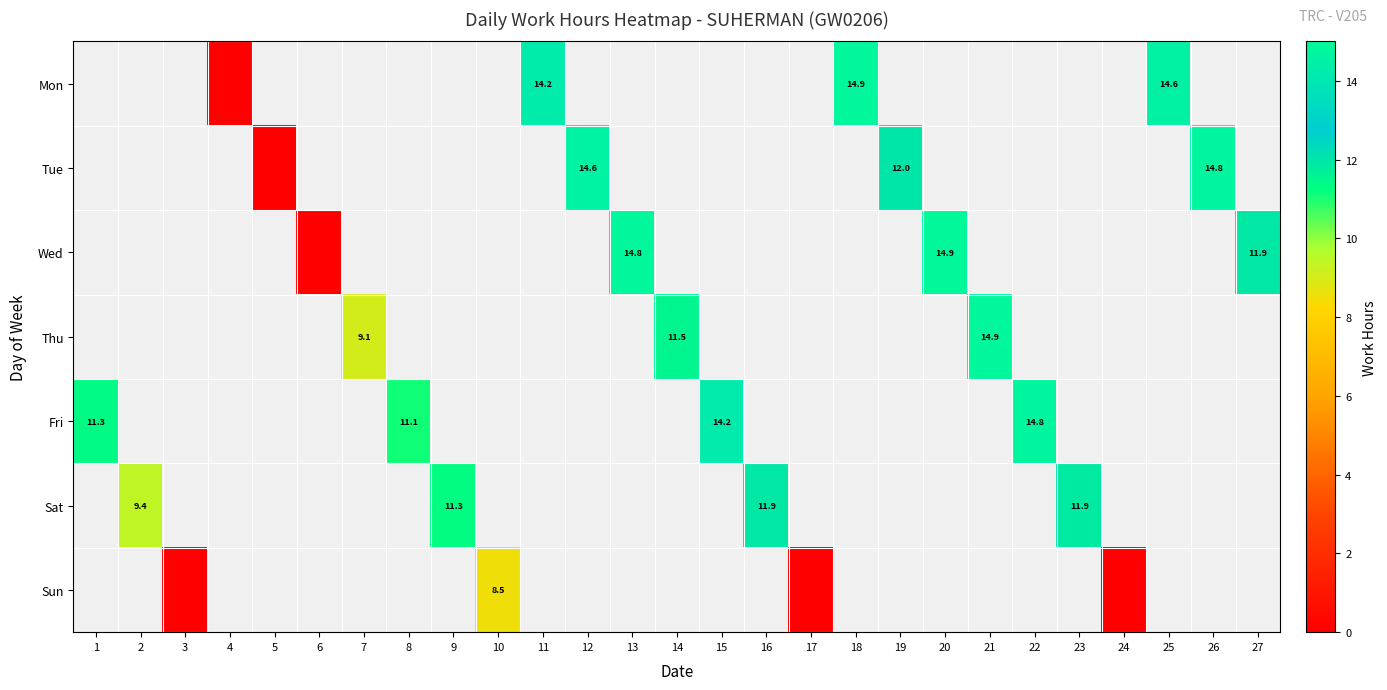

True or false: Sat has a value of 11.9 at 23.

True